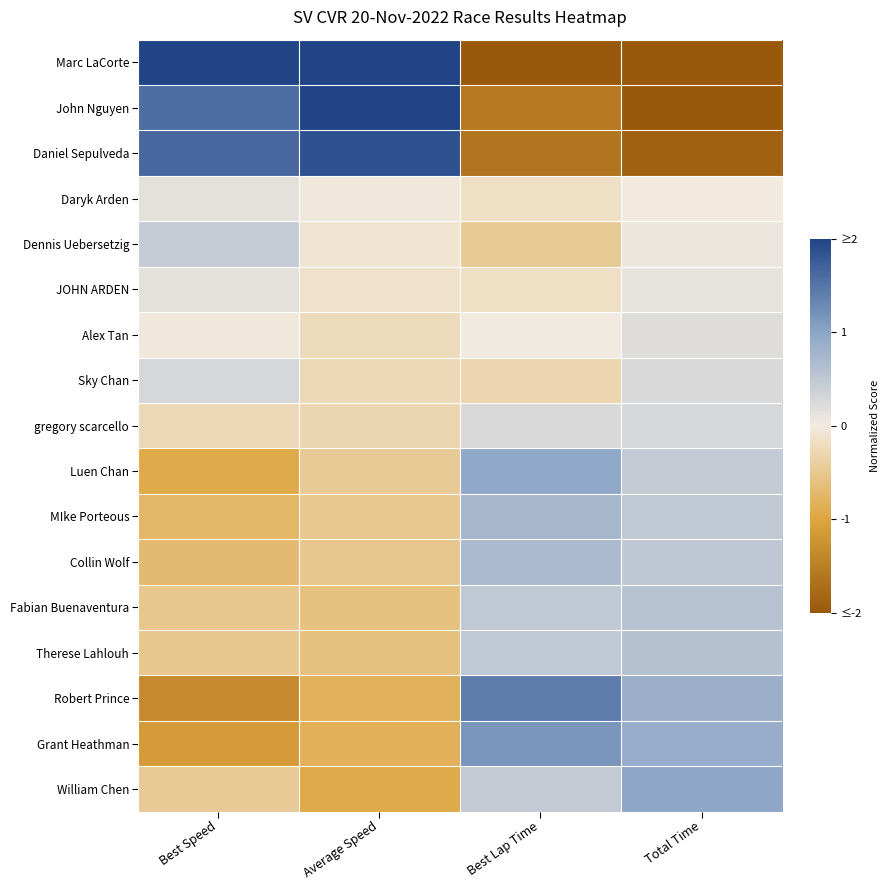

Reading left to right, list all the values displayed in this chart.

Marc LaCorte: Best Speed=2.0	Average Speed=2.0	Best Lap Time=-2.0	Total Time=-2.0
John Nguyen: Best Speed=1.6	Average Speed=2.0	Best Lap Time=-1.6	Total Time=-2.0
Daniel Sepulveda: Best Speed=1.6	Average Speed=1.9	Best Lap Time=-1.6	Total Time=-1.9
Daryk Arden: Best Speed=0.1	Average Speed=-0.0	Best Lap Time=-0.2	Total Time=-0.0
Dennis Uebersetzig: Best Speed=0.4	Average Speed=-0.1	Best Lap Time=-0.5	Total Time=0.1
JOHN ARDEN: Best Speed=0.1	Average Speed=-0.1	Best Lap Time=-0.2	Total Time=0.1
Alex Tan: Best Speed=-0.0	Average Speed=-0.2	Best Lap Time=0.0	Total Time=0.2
Sky Chan: Best Speed=0.3	Average Speed=-0.3	Best Lap Time=-0.3	Total Time=0.2
gregory scarcello: Best Speed=-0.3	Average Speed=-0.3	Best Lap Time=0.2	Total Time=0.3
Luen Chan: Best Speed=-0.9	Average Speed=-0.5	Best Lap Time=0.9	Total Time=0.5
MIke Porteous: Best Speed=-0.7	Average Speed=-0.5	Best Lap Time=0.7	Total Time=0.5
Collin Wolf: Best Speed=-0.7	Average Speed=-0.5	Best Lap Time=0.7	Total Time=0.5
Fabian Buenaventura: Best Speed=-0.5	Average Speed=-0.6	Best Lap Time=0.5	Total Time=0.6
Therese Lahlouh: Best Speed=-0.5	Average Speed=-0.6	Best Lap Time=0.5	Total Time=0.6
Robert Prince: Best Speed=-1.4	Average Speed=-0.8	Best Lap Time=1.4	Total Time=0.8
Grant Heathman: Best Speed=-1.1	Average Speed=-0.8	Best Lap Time=1.2	Total Time=0.9
William Chen: Best Speed=-0.5	Average Speed=-0.9	Best Lap Time=0.5	Total Time=1.0